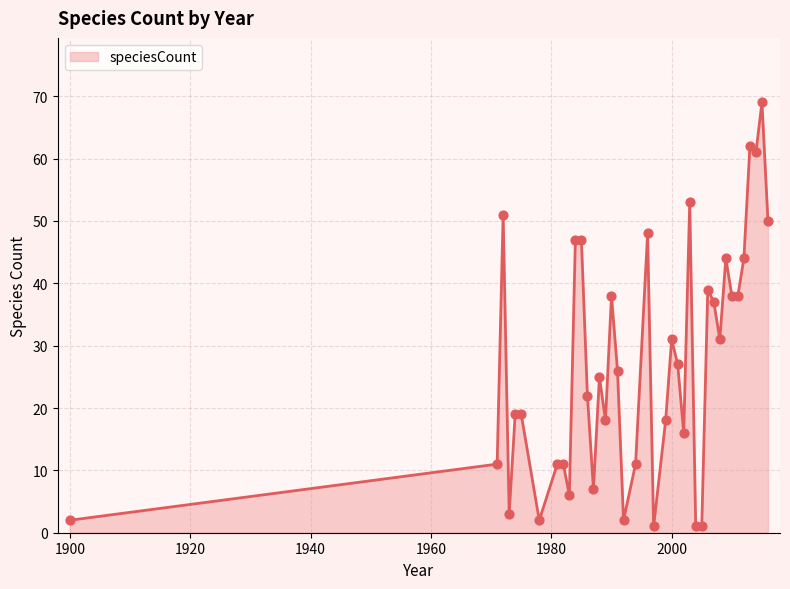

What is the maximum value shown in the chart?

69